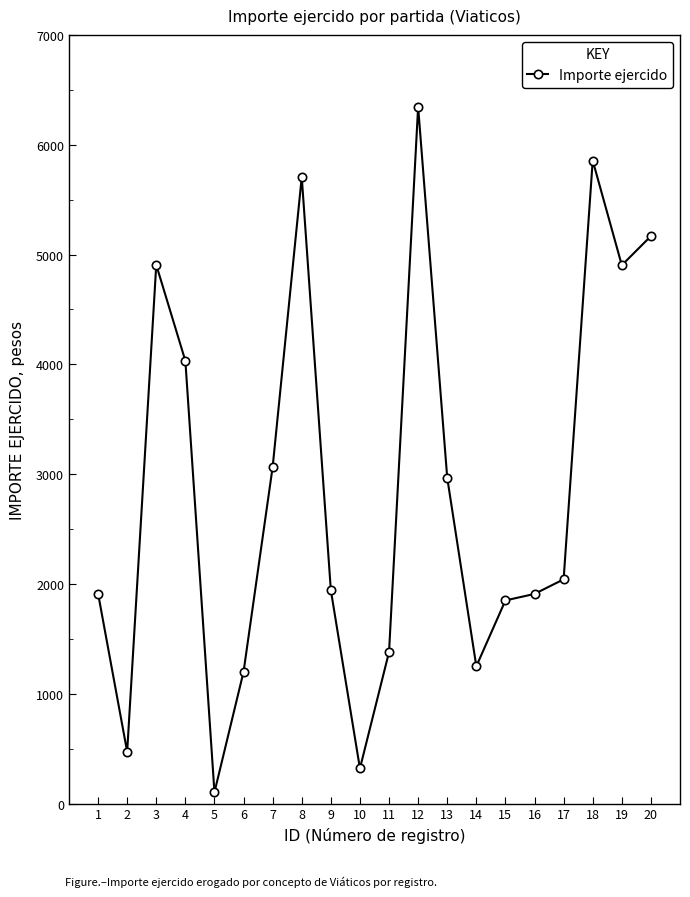

Approximately how many times larger is the value at 2 compared to 10?

1.5